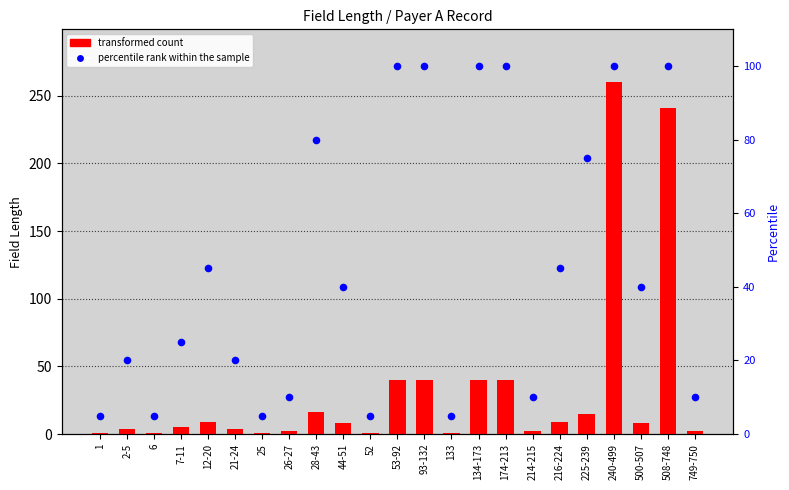

What is the total value across all series at 214-215?

12